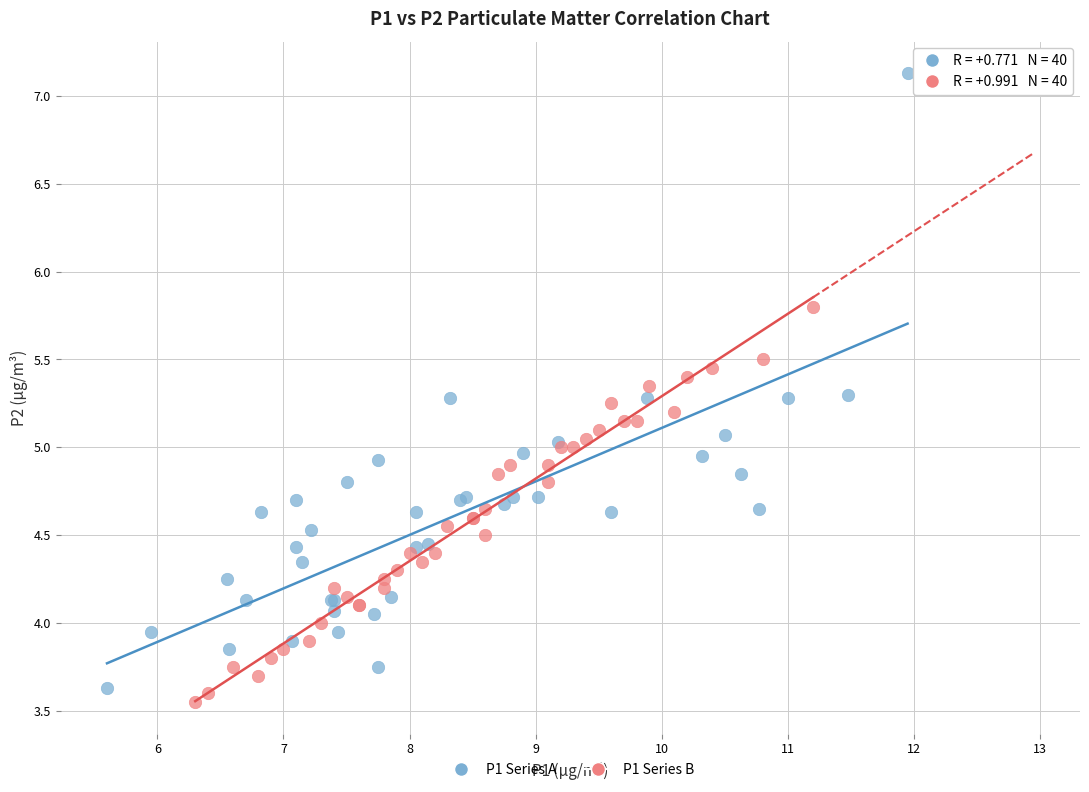

Which series has the largest Y range (max minus min)?

P1 Series A